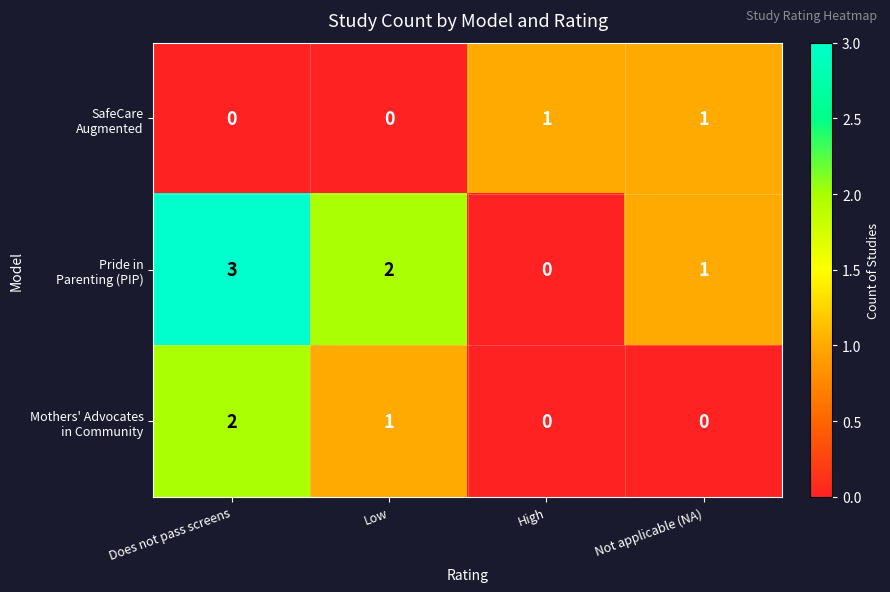

What is the total value across all series at Does not pass screens?

5